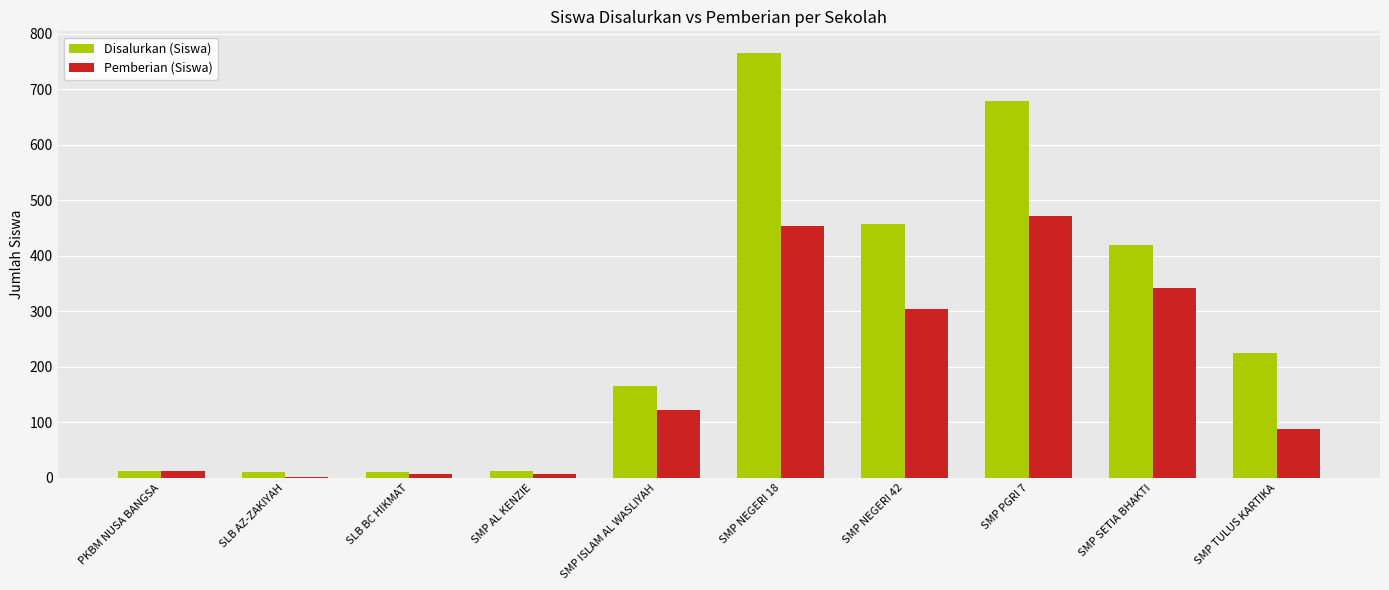

What is the sum of the Disalurkan (Siswa) values at SMP SETIA BHAKTI and SLB AZ-ZAKIYAH?

430